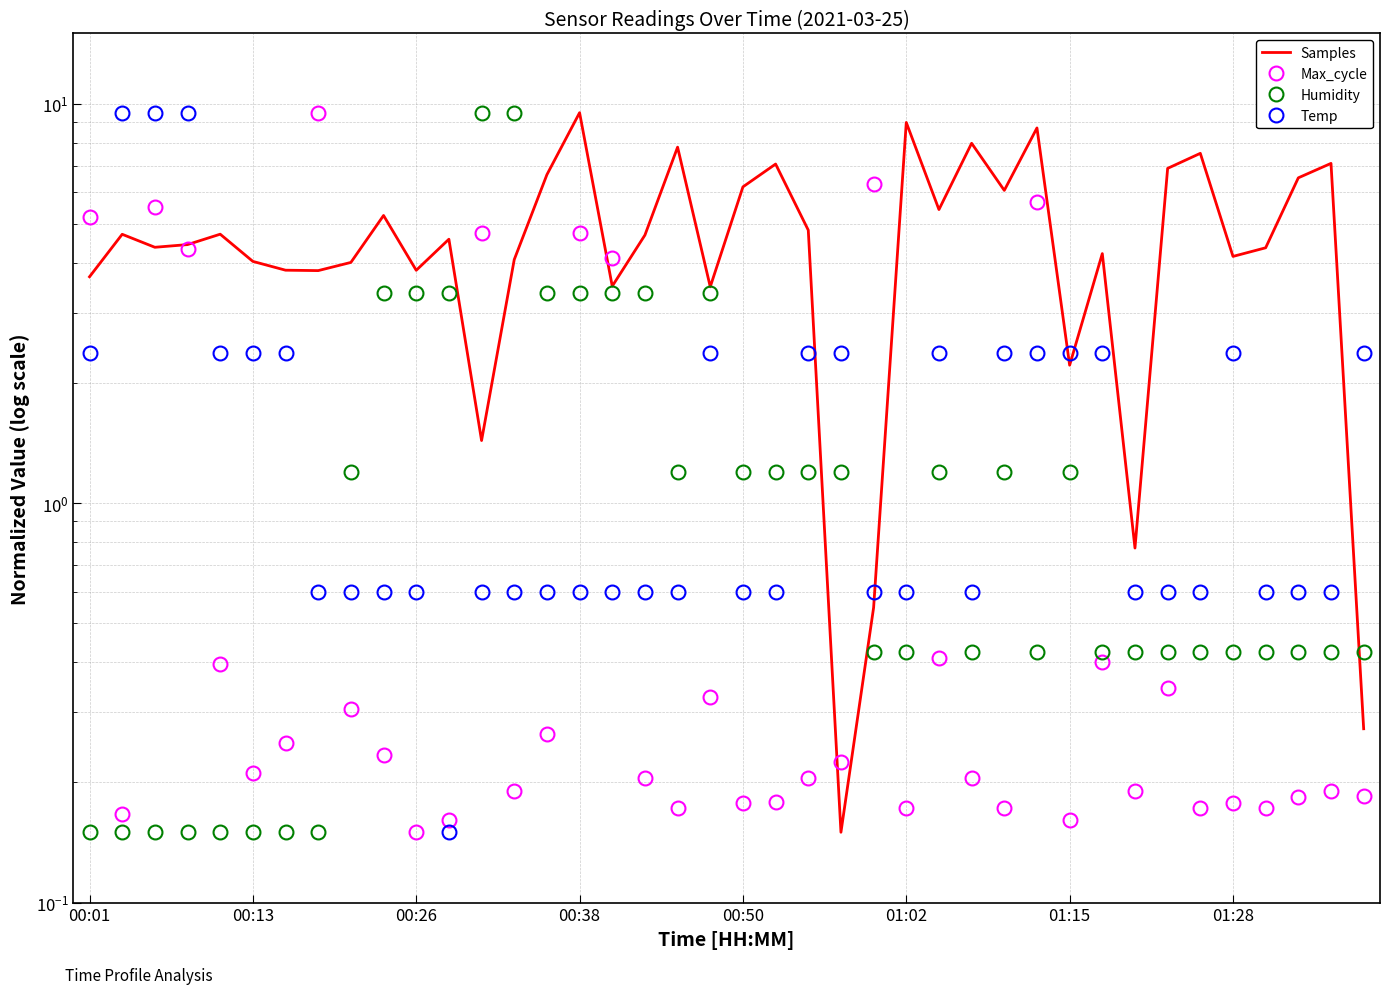

Where is the first local minimum for Temp?

11